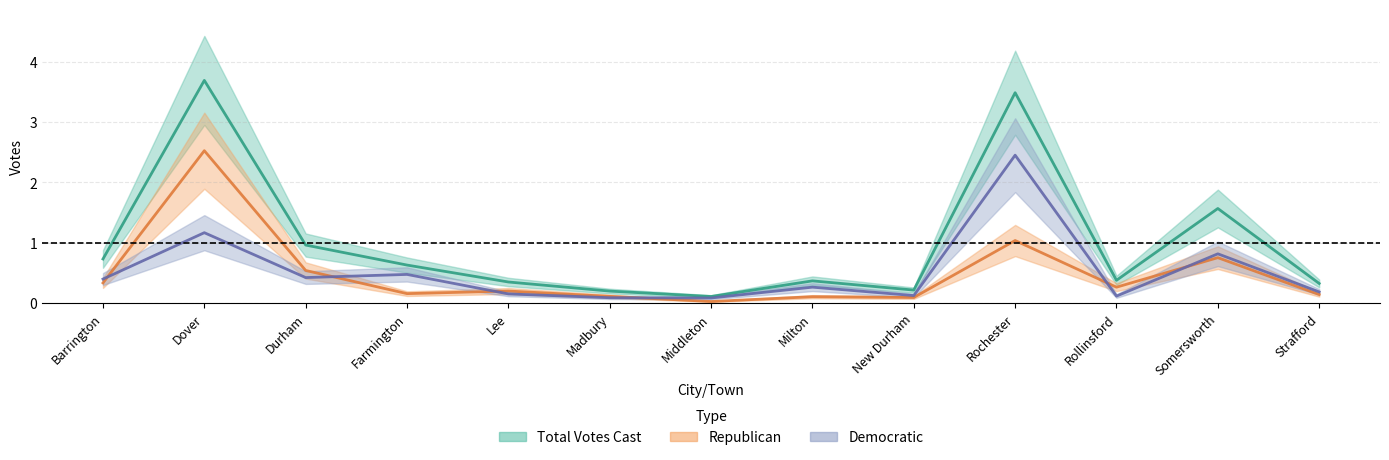

Which series has the largest range (max minus min)?

Total Votes Cast